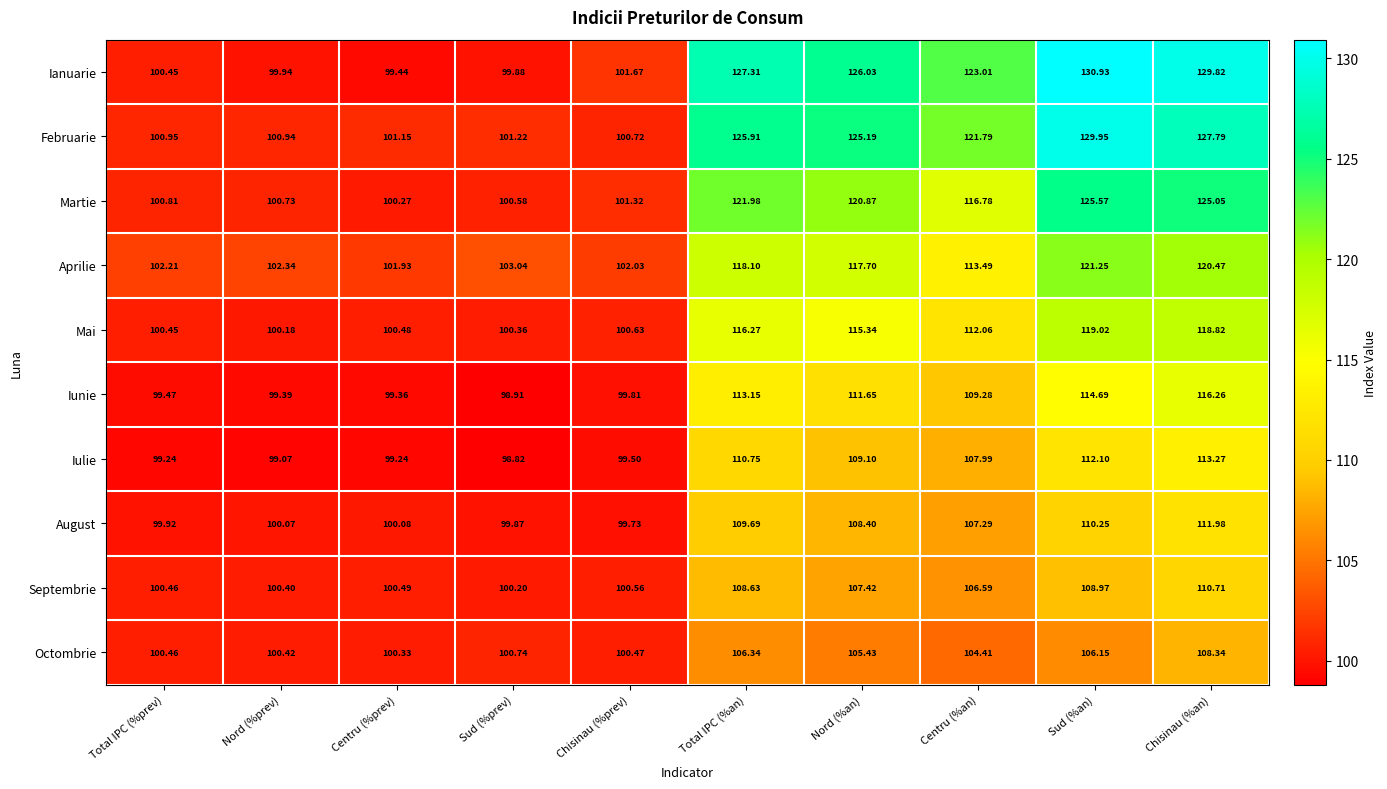

At which label does Mai reach its peak?

Sud (%an)